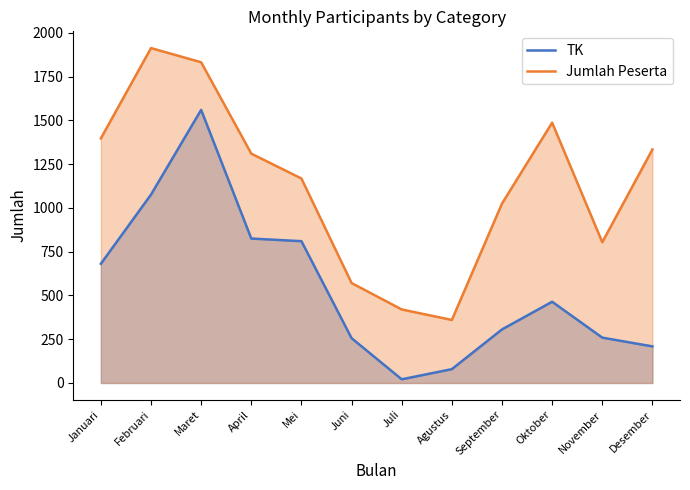

In TK, how many points are higher than both neighbors (excluding endpoints)?

2